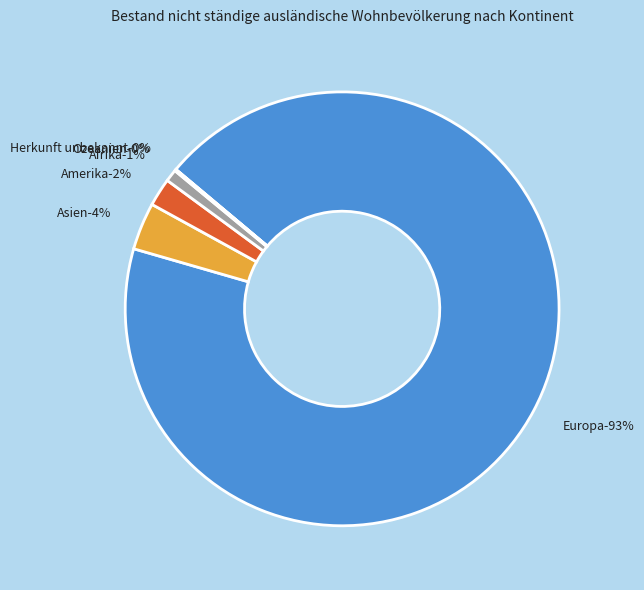

Count the number of slices in the pie.

6